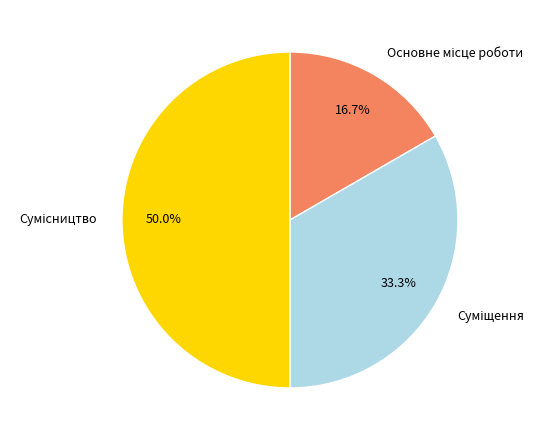

How many slices are in this pie chart?

3